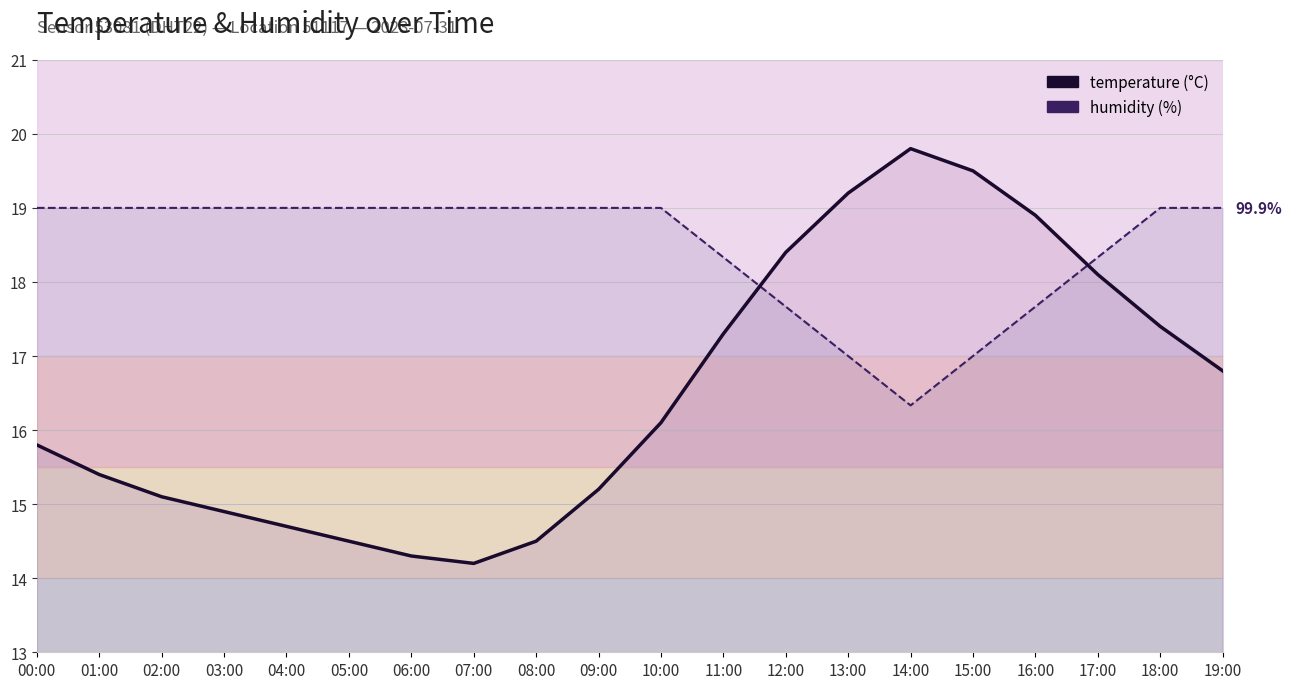

Where is temperature nearest to the value 17?

19:00